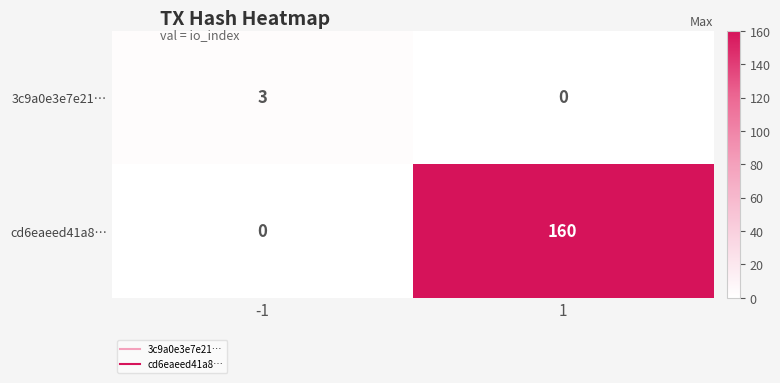

What value does the cd6eaeed41a8… series have at 1, to the nearest 10?

160